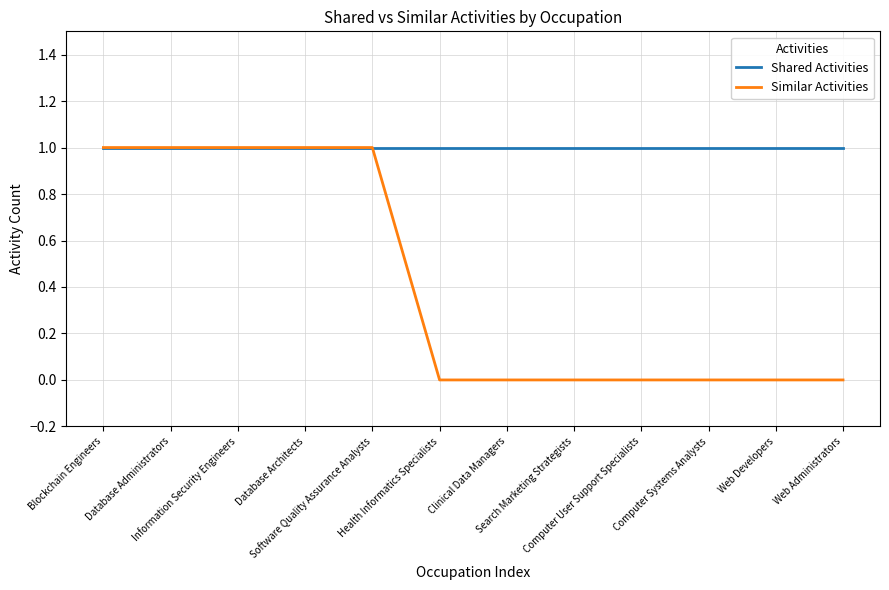

What is the highest value of the Similar Activities series?

1